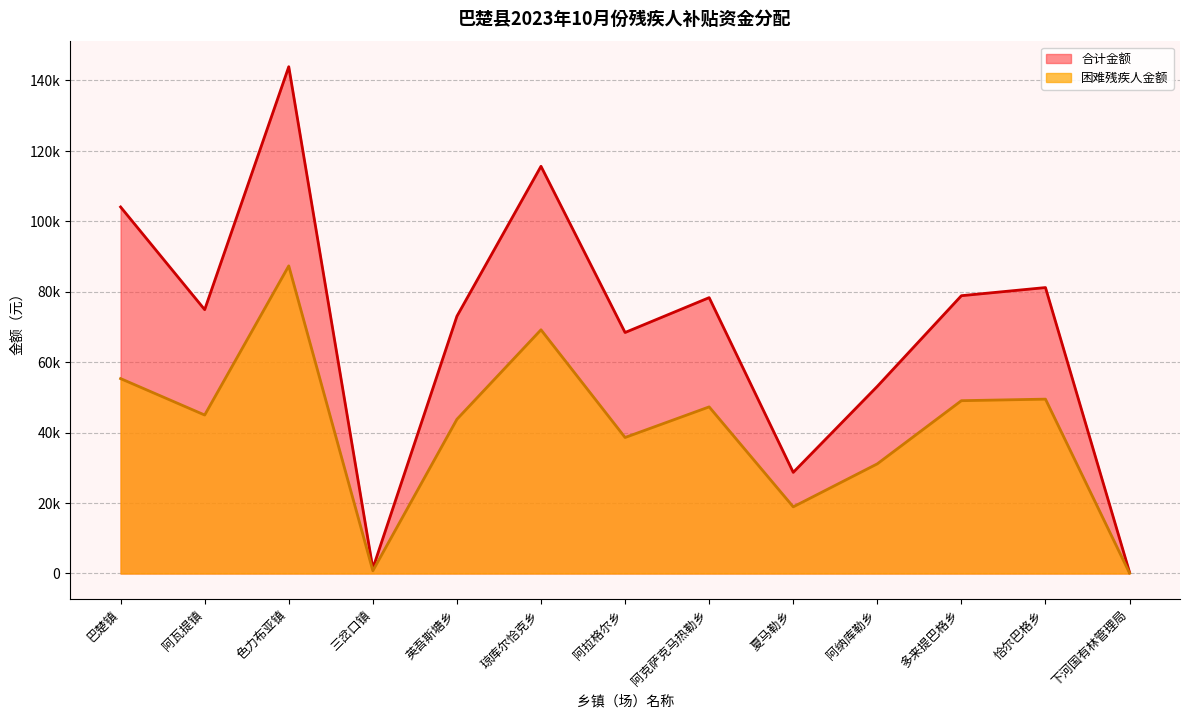

True or false: 困难残疾人金额 and 合计金额 intersect in this chart.

False